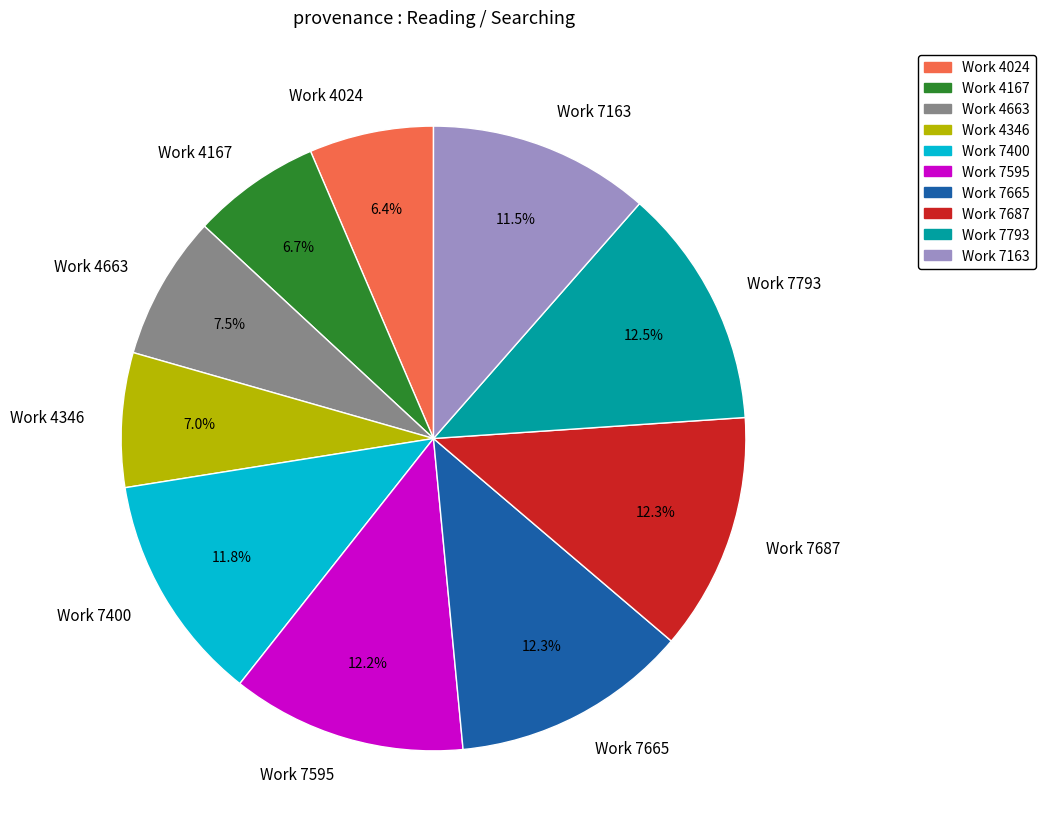

To the nearest percent, what is the difference between the Work 7400 and Work 4024 slice percentages?

5%